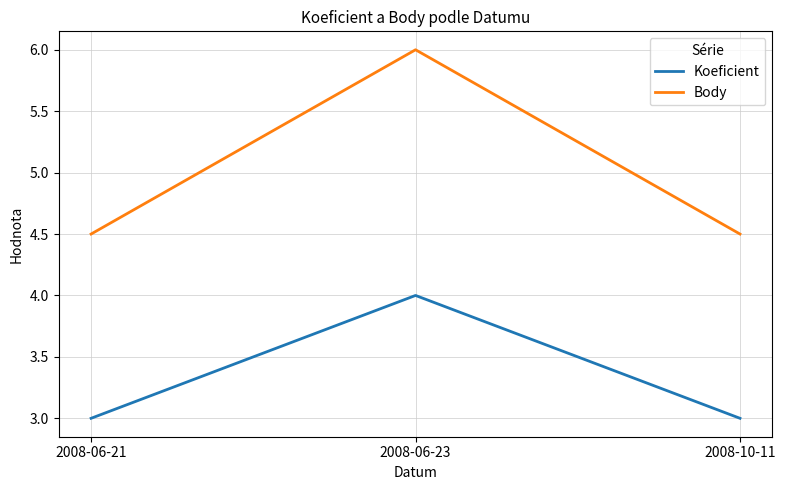

Reading left to right, extract all data points from this chart.

Koeficient: 2008-06-21=3.0	2008-06-23=4.0	2008-10-11=3.0
Body: 2008-06-21=4.5	2008-06-23=6.0	2008-10-11=4.5